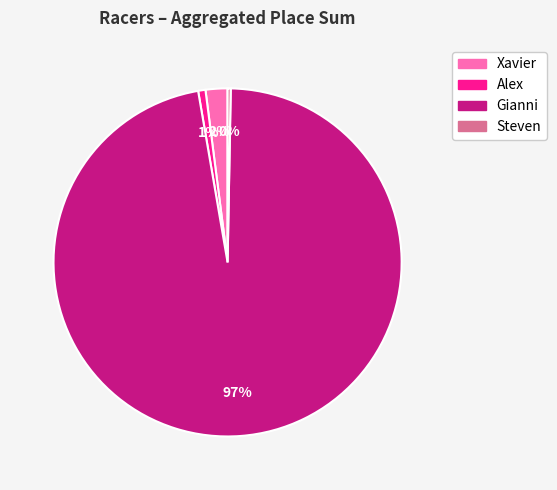

Does any single category account for the majority?

Yes